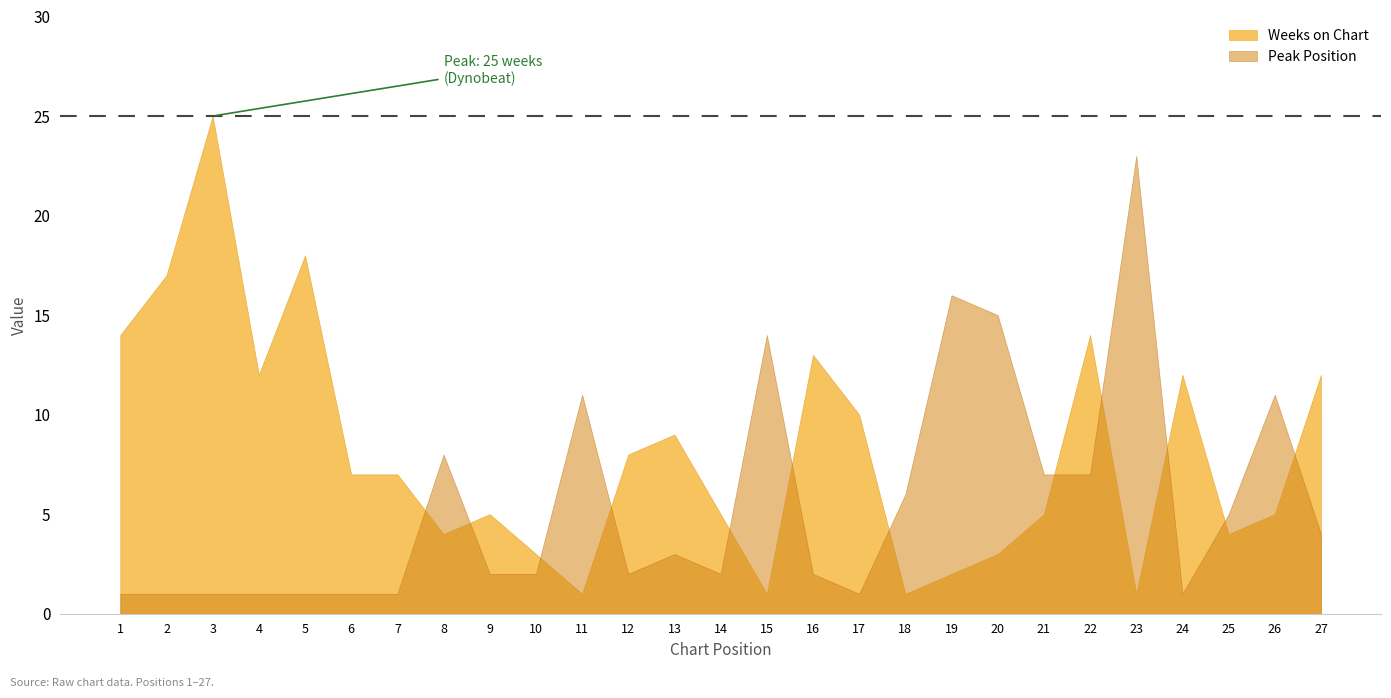

Rank the categories by Weeks on Chart value from lowest to highest.

11, 15, 18, 23, 19, 10, 20, 8, 25, 9, 14, 21, 26, 6, 7, 12, 13, 17, 4, 24, 27, 16, 1, 22, 2, 5, 3